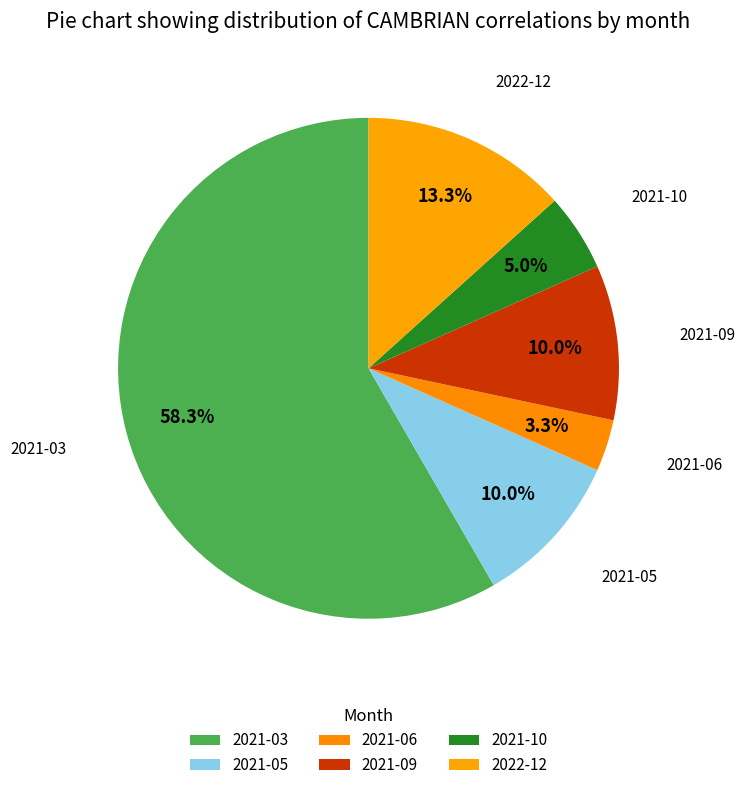

How many segments does this pie chart have?

6